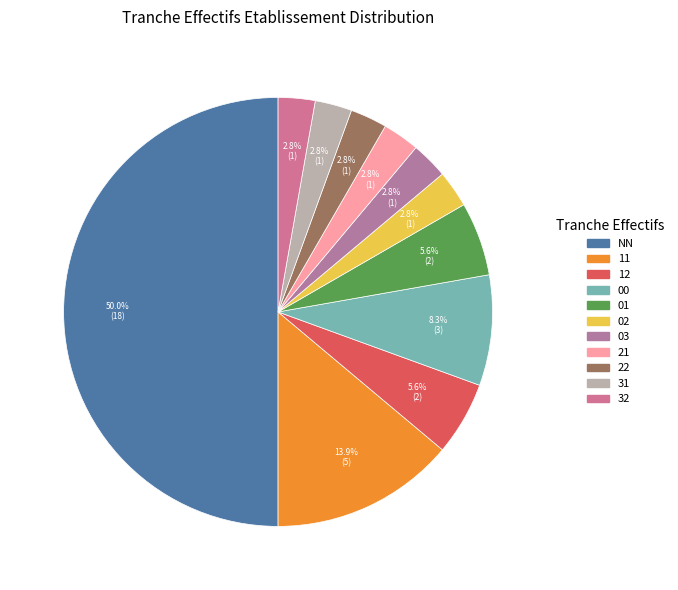

The 32 slice represents 14% of the pie. True or false?

False